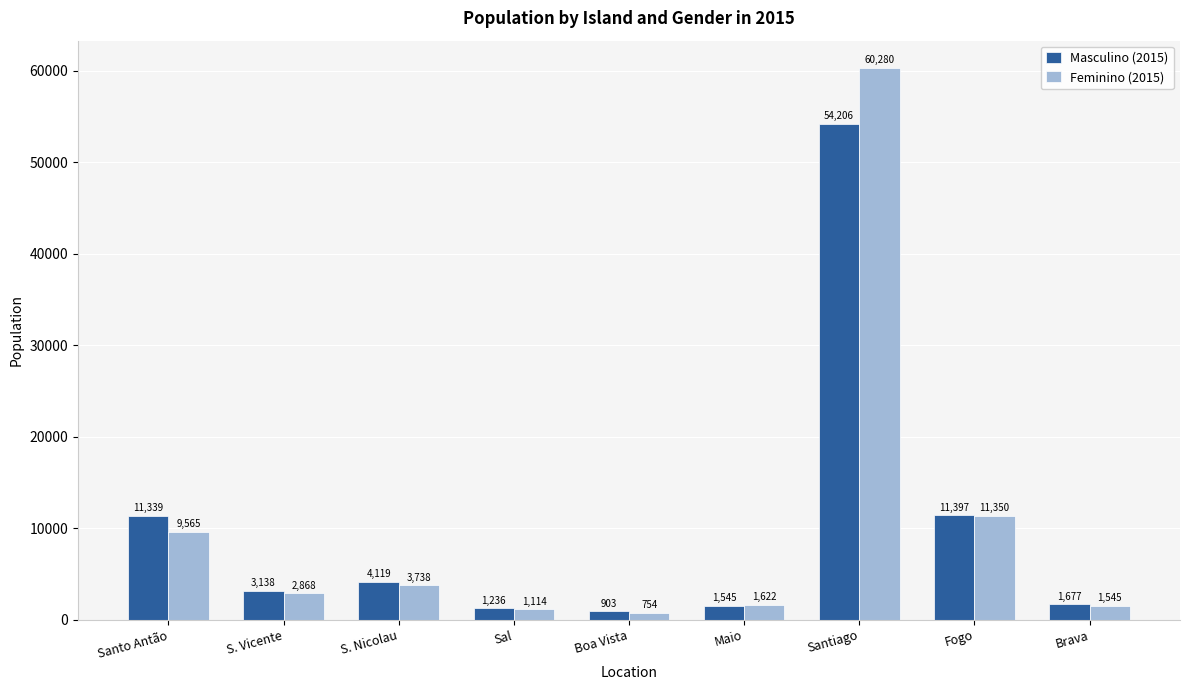

Where is Feminino (2015) nearest to the value 30517?

Fogo